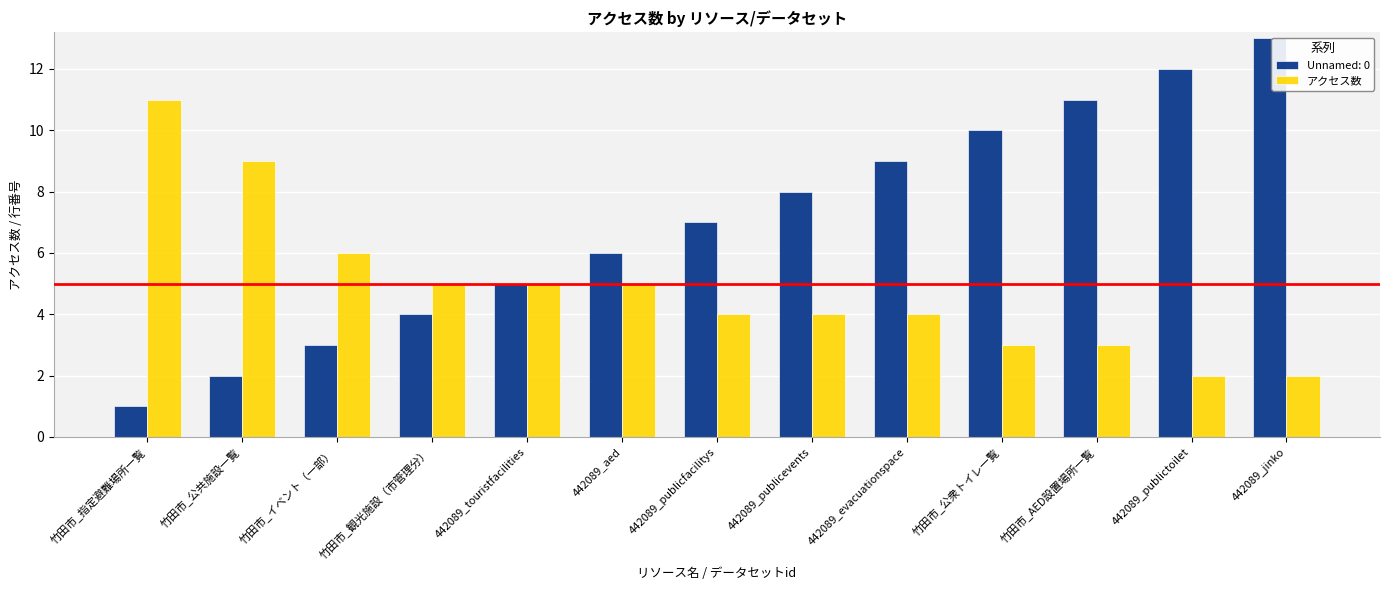

Rank the categories by Unnamed: 0 value from lowest to highest.

竹田市_指定避難場所一覧, 竹田市_公共施設一覧, 竹田市_イベント（一部）, 竹田市_観光施設（市管理分）, 442089_touristfacilities, 442089_aed, 442089_publicfacilitys, 442089_publicevents, 442089_evacuationspace, 竹田市_公衆トイレ一覧, 竹田市_AED設置場所一覧, 442089_publictoilet, 442089_jinko